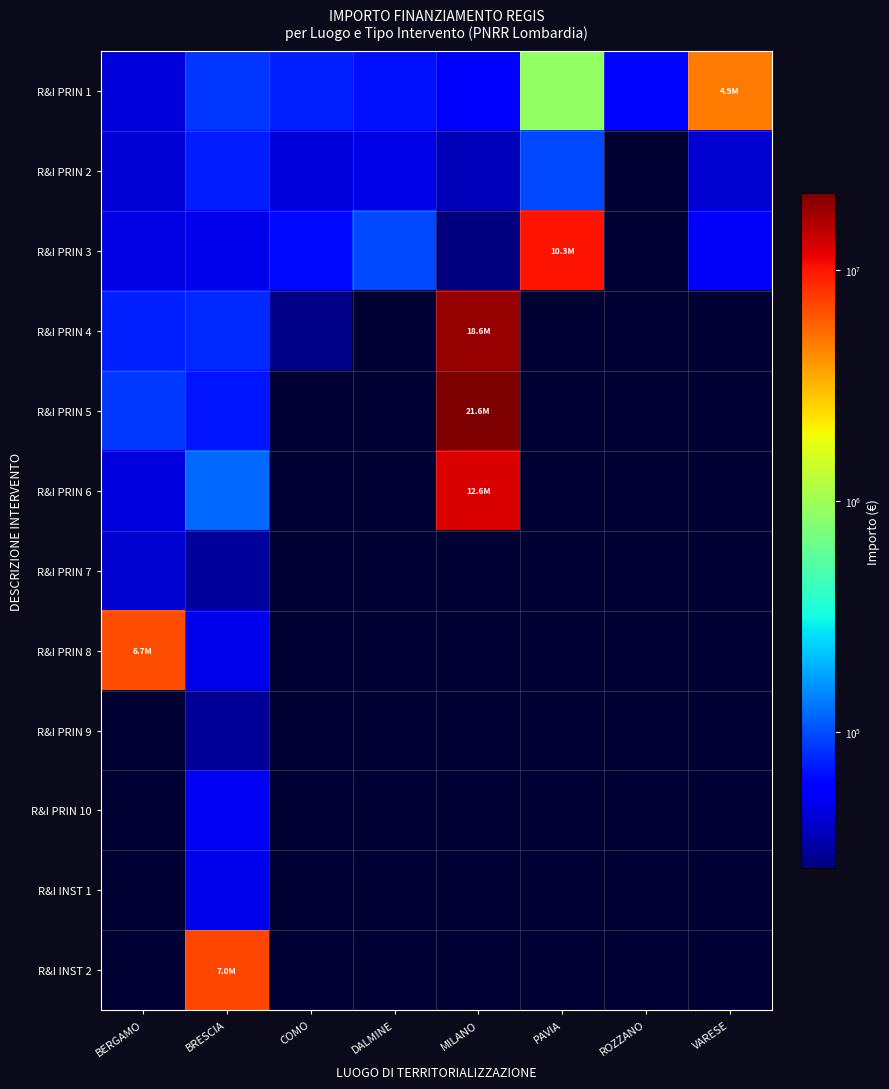

What is the difference between the highest and lowest values at COMO?

46293.2